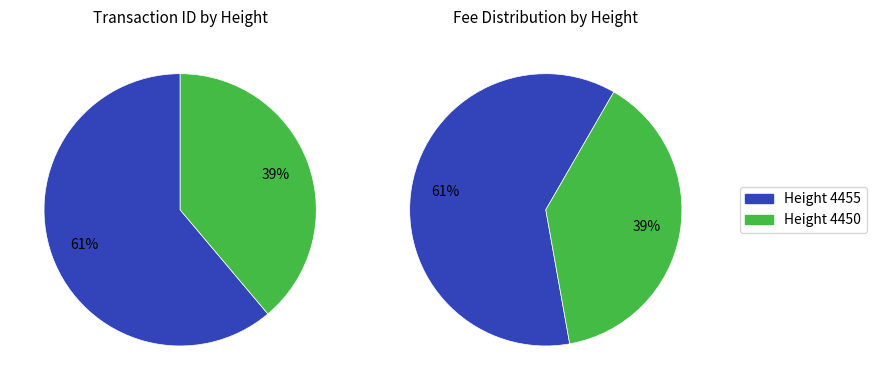

Is it true that 4455 is 61% of the pie?

True